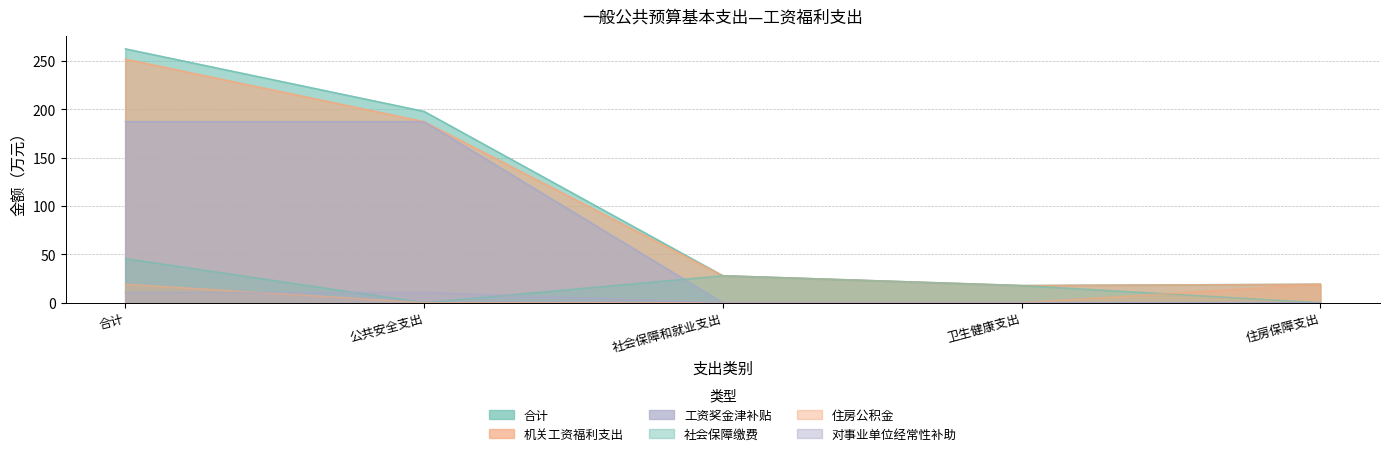

What is the label of the 5th point from the right?

合计